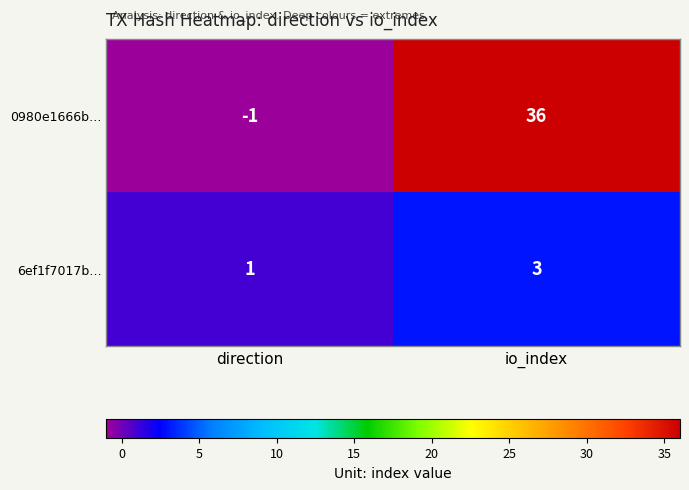

Which series has the largest total across all categories?

0980e1666b…